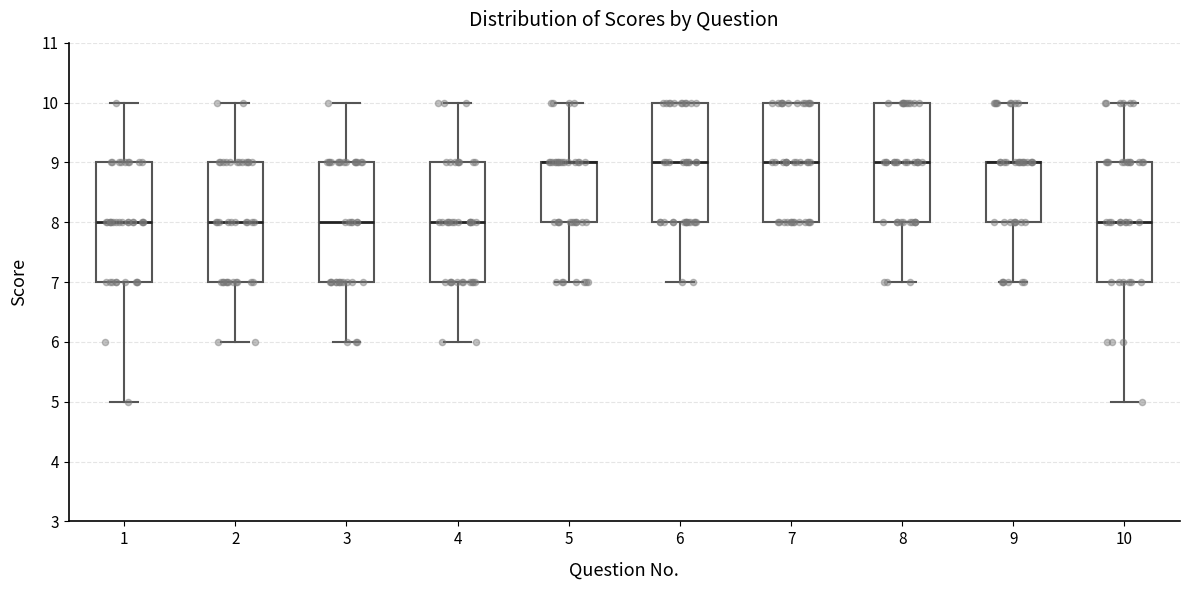

Where does the lower whisker of the box at x = 8 end on the y-axis? The values are not printed on the chart, so give them approximately, as read against the axis.

7